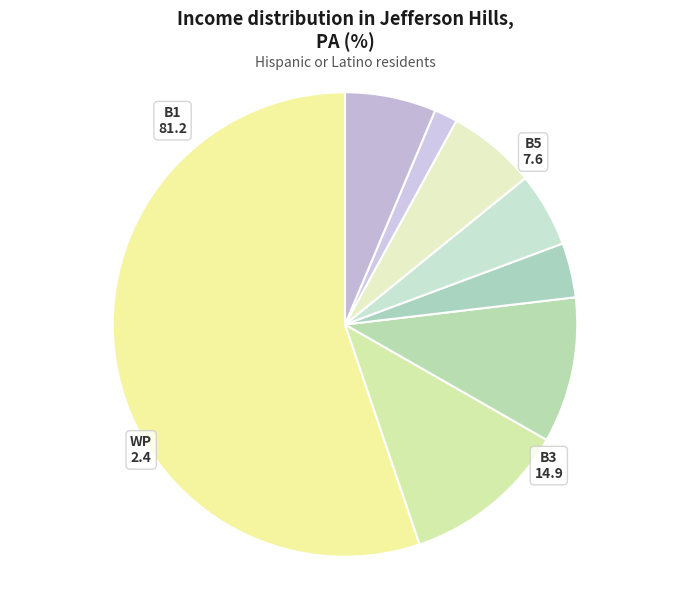

Is there a majority slice in this chart?

Yes